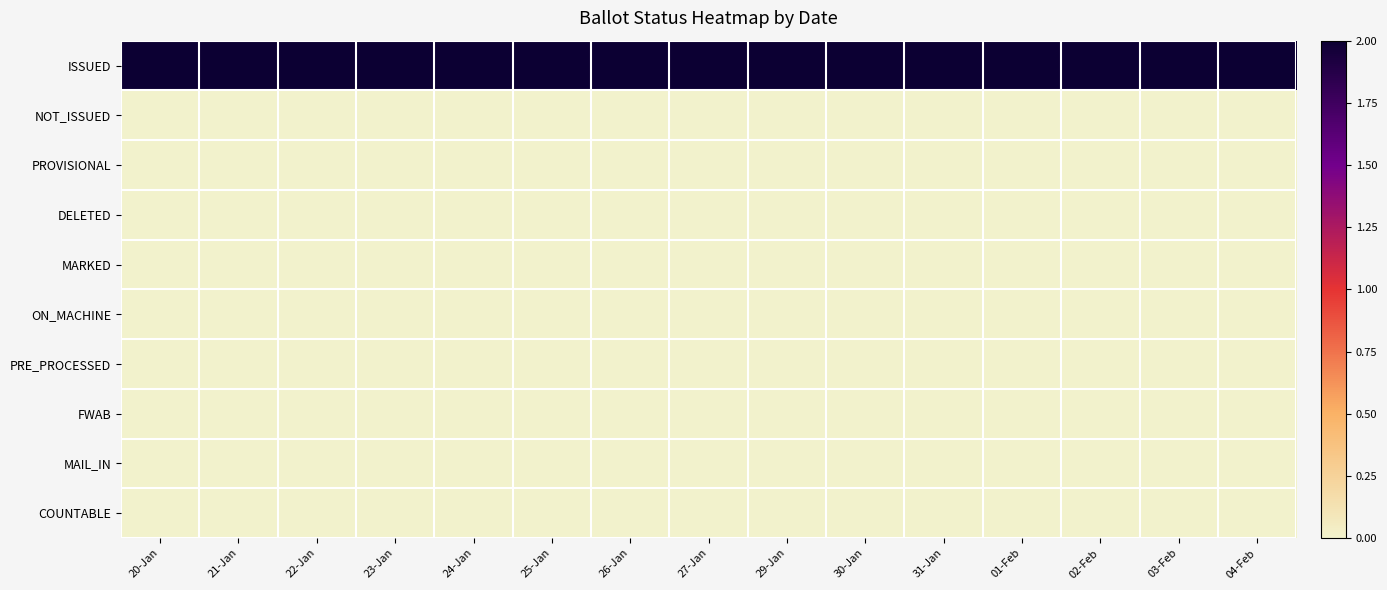

Reading right to left, list all the values displayed in this chart.

ISSUED: 04-Feb=2	03-Feb=2	02-Feb=2	01-Feb=2	31-Jan=2	30-Jan=2	29-Jan=2	27-Jan=2	26-Jan=2	25-Jan=2	24-Jan=2	23-Jan=2	22-Jan=2	21-Jan=2	20-Jan=2
NOT_ISSUED: 04-Feb=0	03-Feb=0	02-Feb=0	01-Feb=0	31-Jan=0	30-Jan=0	29-Jan=0	27-Jan=0	26-Jan=0	25-Jan=0	24-Jan=0	23-Jan=0	22-Jan=0	21-Jan=0	20-Jan=0
PROVISIONAL: 04-Feb=0	03-Feb=0	02-Feb=0	01-Feb=0	31-Jan=0	30-Jan=0	29-Jan=0	27-Jan=0	26-Jan=0	25-Jan=0	24-Jan=0	23-Jan=0	22-Jan=0	21-Jan=0	20-Jan=0
DELETED: 04-Feb=0	03-Feb=0	02-Feb=0	01-Feb=0	31-Jan=0	30-Jan=0	29-Jan=0	27-Jan=0	26-Jan=0	25-Jan=0	24-Jan=0	23-Jan=0	22-Jan=0	21-Jan=0	20-Jan=0
MARKED: 04-Feb=0	03-Feb=0	02-Feb=0	01-Feb=0	31-Jan=0	30-Jan=0	29-Jan=0	27-Jan=0	26-Jan=0	25-Jan=0	24-Jan=0	23-Jan=0	22-Jan=0	21-Jan=0	20-Jan=0
ON_MACHINE: 04-Feb=0	03-Feb=0	02-Feb=0	01-Feb=0	31-Jan=0	30-Jan=0	29-Jan=0	27-Jan=0	26-Jan=0	25-Jan=0	24-Jan=0	23-Jan=0	22-Jan=0	21-Jan=0	20-Jan=0
PRE_PROCESSED: 04-Feb=0	03-Feb=0	02-Feb=0	01-Feb=0	31-Jan=0	30-Jan=0	29-Jan=0	27-Jan=0	26-Jan=0	25-Jan=0	24-Jan=0	23-Jan=0	22-Jan=0	21-Jan=0	20-Jan=0
FWAB: 04-Feb=0	03-Feb=0	02-Feb=0	01-Feb=0	31-Jan=0	30-Jan=0	29-Jan=0	27-Jan=0	26-Jan=0	25-Jan=0	24-Jan=0	23-Jan=0	22-Jan=0	21-Jan=0	20-Jan=0
MAIL_IN: 04-Feb=0	03-Feb=0	02-Feb=0	01-Feb=0	31-Jan=0	30-Jan=0	29-Jan=0	27-Jan=0	26-Jan=0	25-Jan=0	24-Jan=0	23-Jan=0	22-Jan=0	21-Jan=0	20-Jan=0
COUNTABLE: 04-Feb=0	03-Feb=0	02-Feb=0	01-Feb=0	31-Jan=0	30-Jan=0	29-Jan=0	27-Jan=0	26-Jan=0	25-Jan=0	24-Jan=0	23-Jan=0	22-Jan=0	21-Jan=0	20-Jan=0